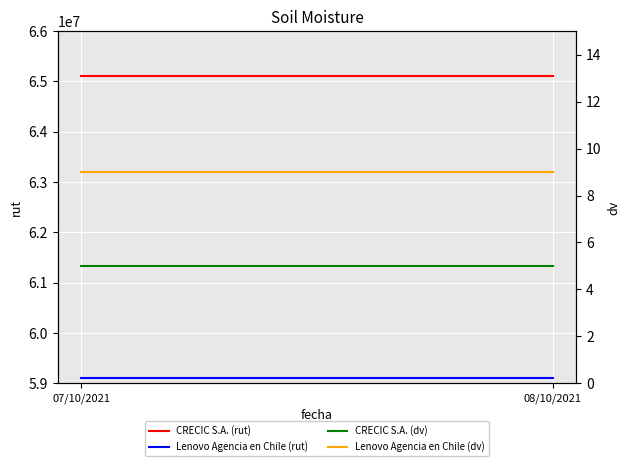

What is the smallest value displayed?

5